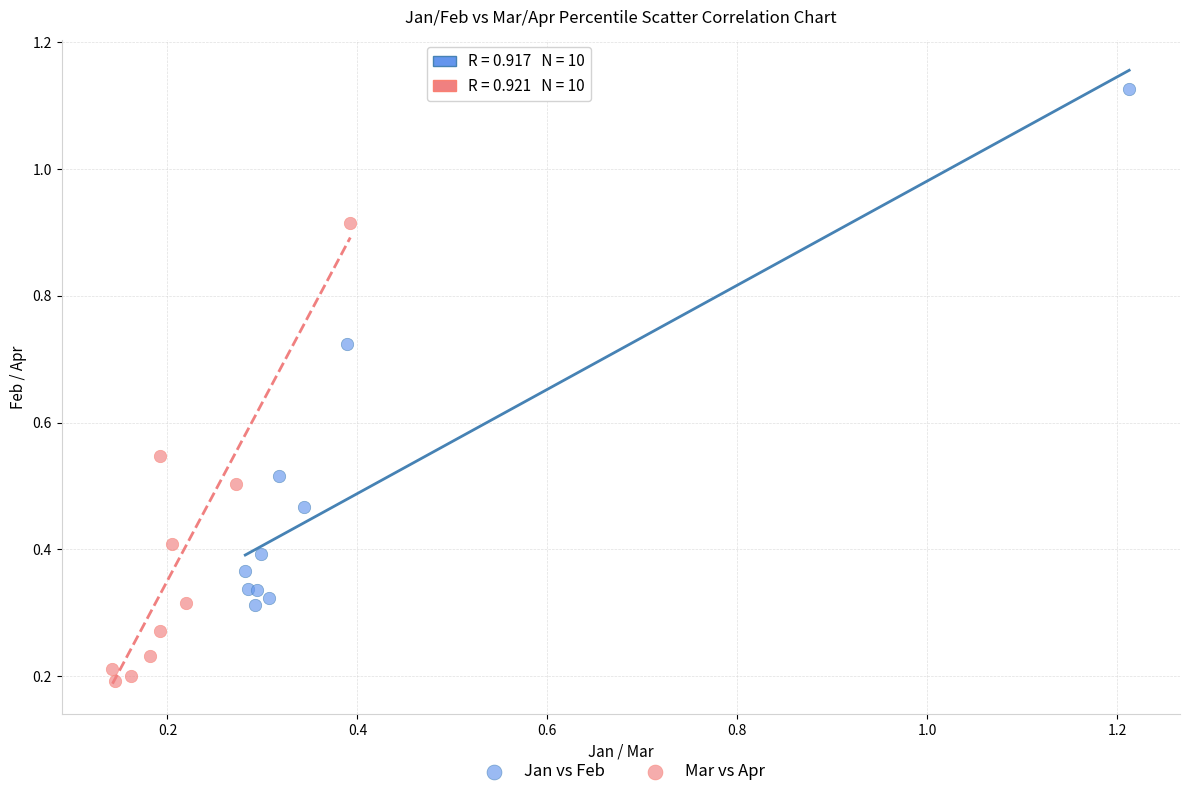

Which series contains the highest Y value?

Jan vs Feb